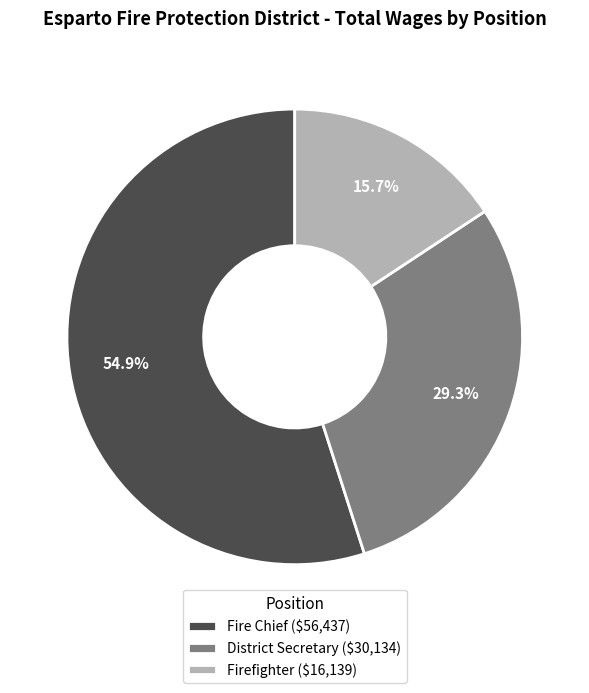

What is the majority slice?

Fire Chief ($56,437)